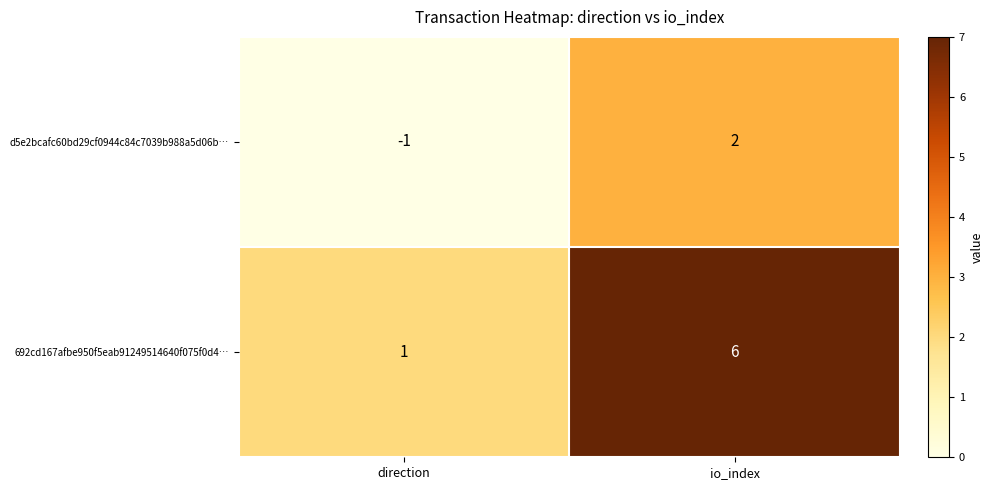

Where is 692cd167afbe950f5eab91249514640f075f0d4… nearest to the value 3?

direction